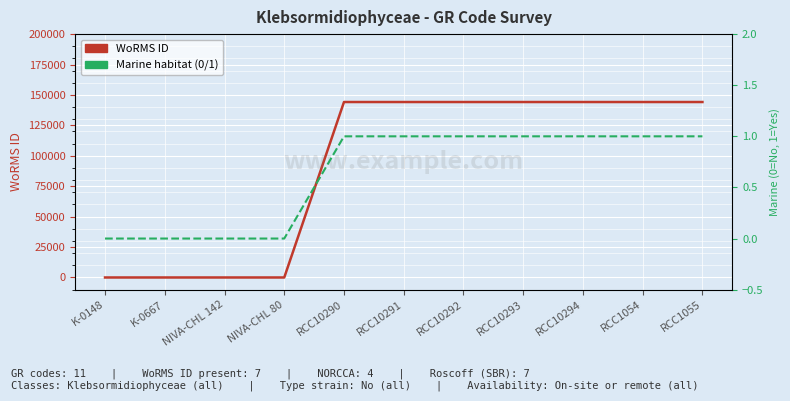

Which series has the largest total across all categories?

WoRMS ID